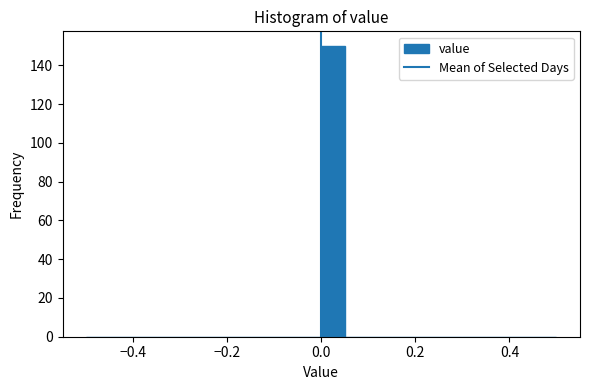

Read against the x-axis, roughly where is the centre of the tallest bar?

0.02